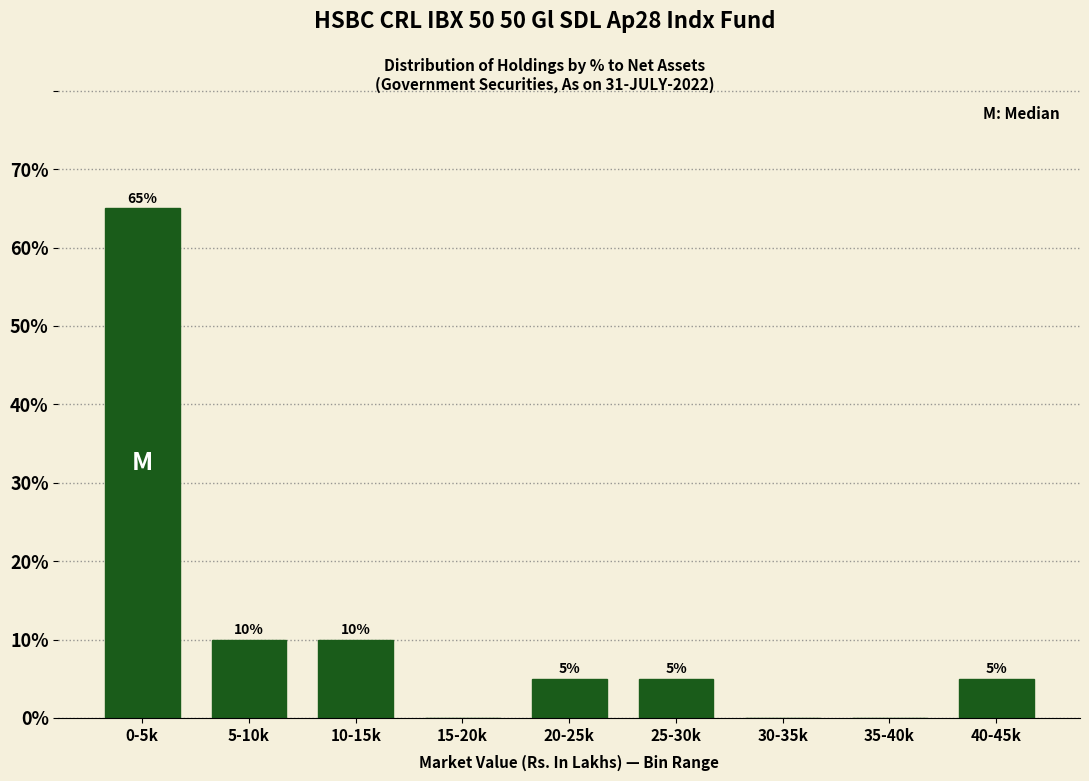

Reading right to left, list all the values displayed in this chart.

40-45k=5	35-40k=0	30-35k=0	25-30k=5	20-25k=5	15-20k=0	10-15k=10	5-10k=10	0-5k=65